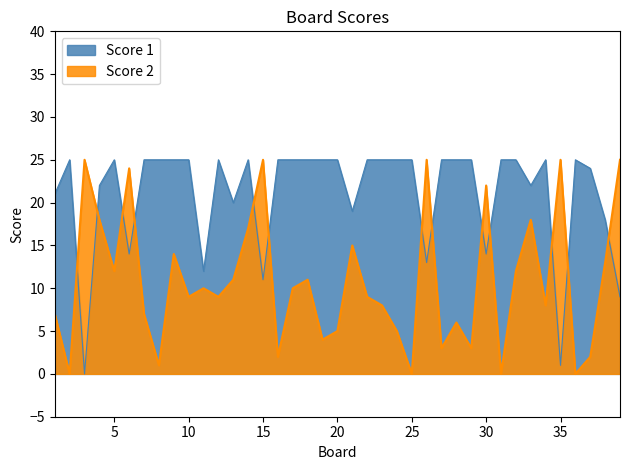

At which label is Score 2 closest to 12?

5